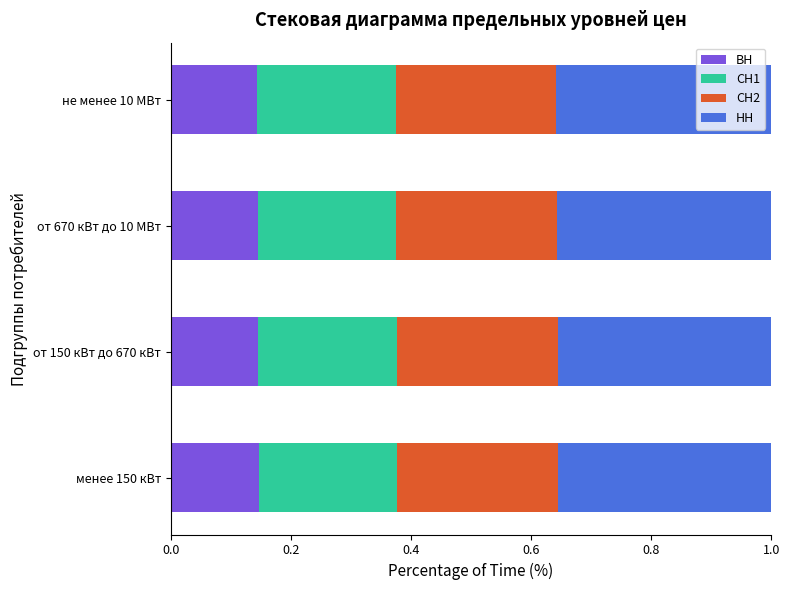

What is the total value across all series at менее 150 кВт?

1.0